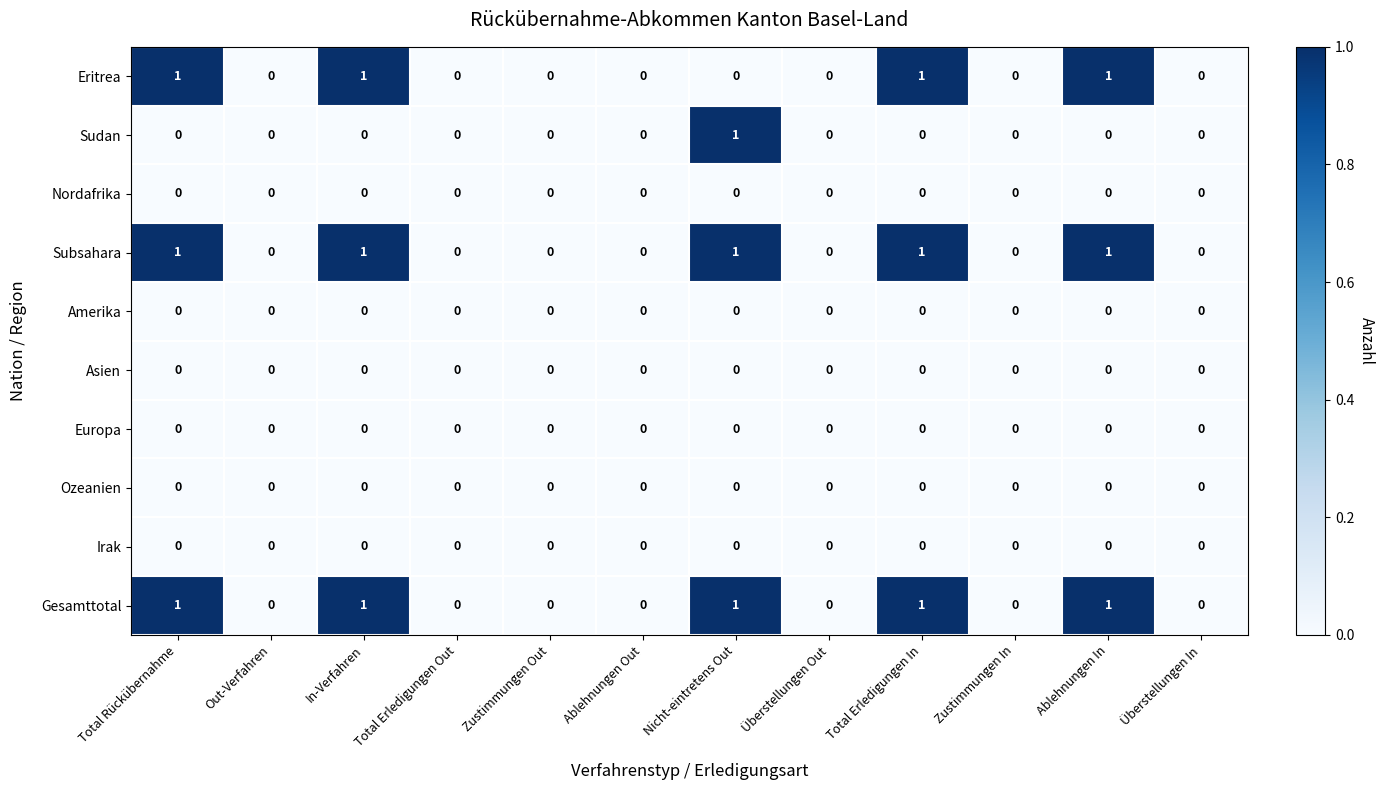

What is the greatest value displayed?

1